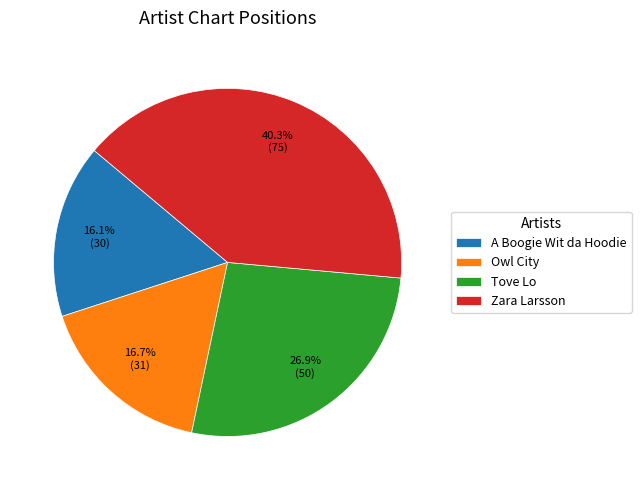

What percentage is NOT represented by Owl City?

83.3%